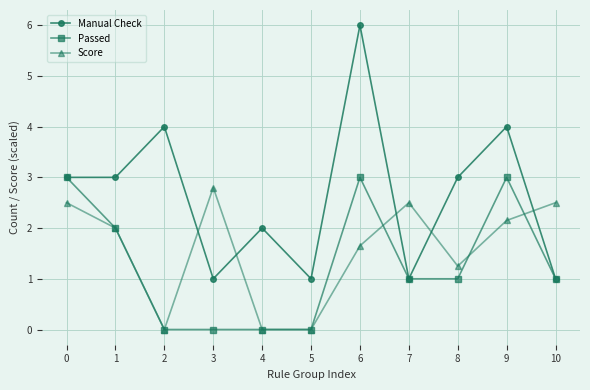

Which series changed the most between 2 and 5?

Manual Check